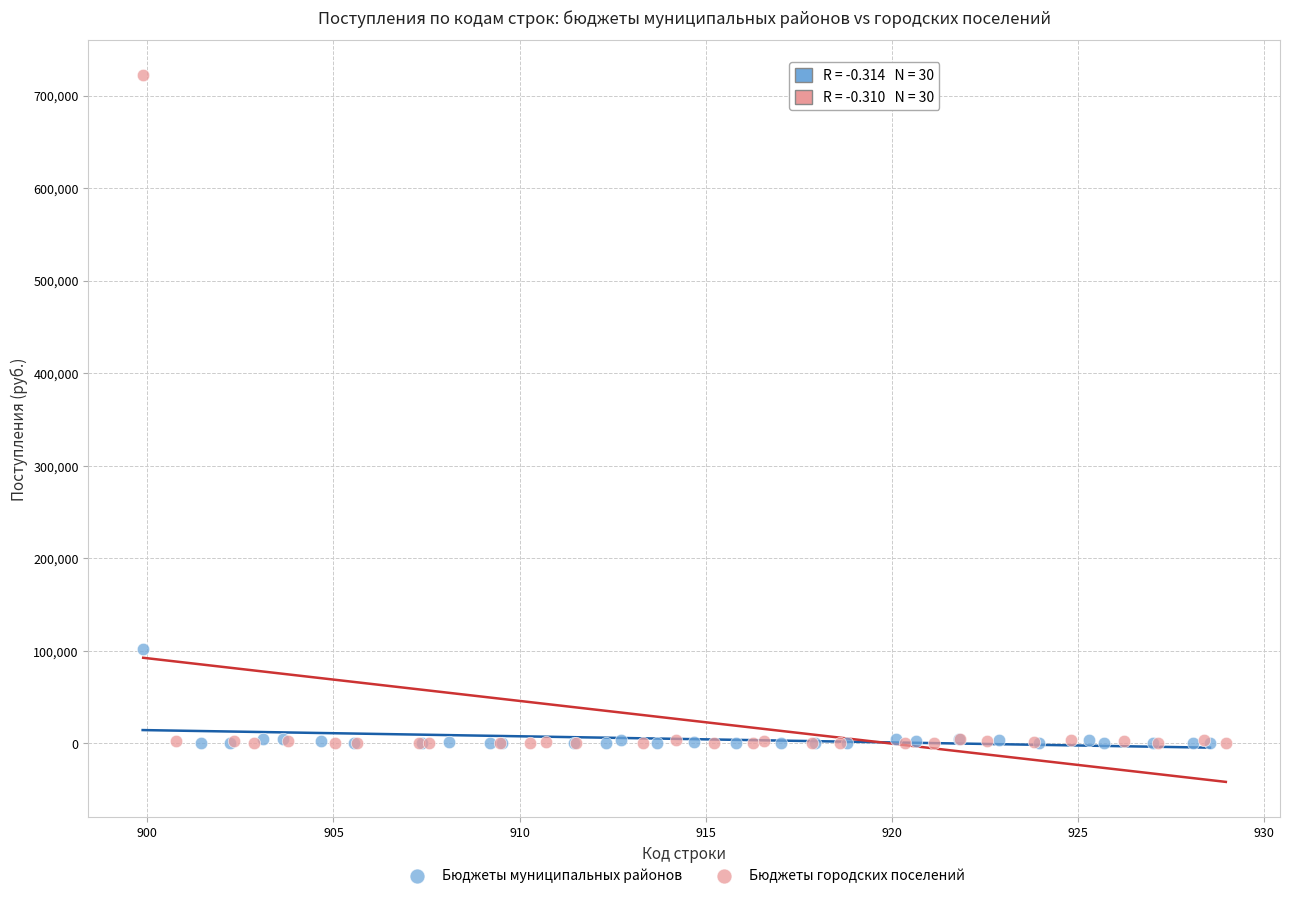

Which series reaches the maximum Y coordinate?

Бюджеты городских поселений